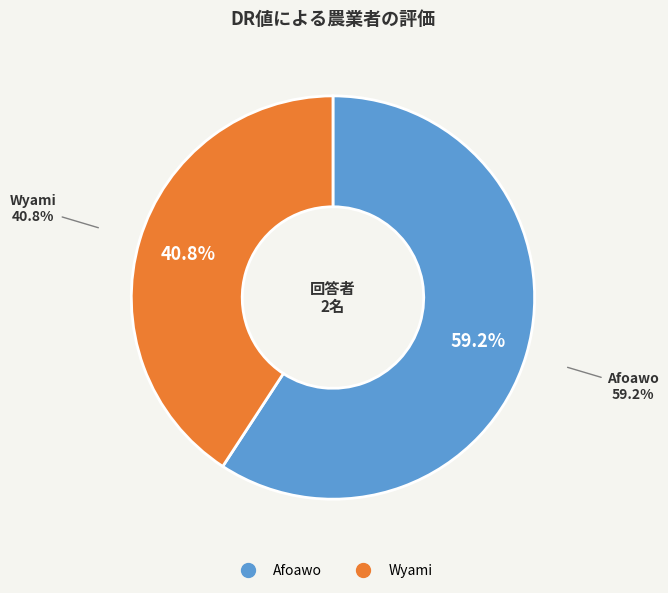

Which slice is the largest?

Afoawo